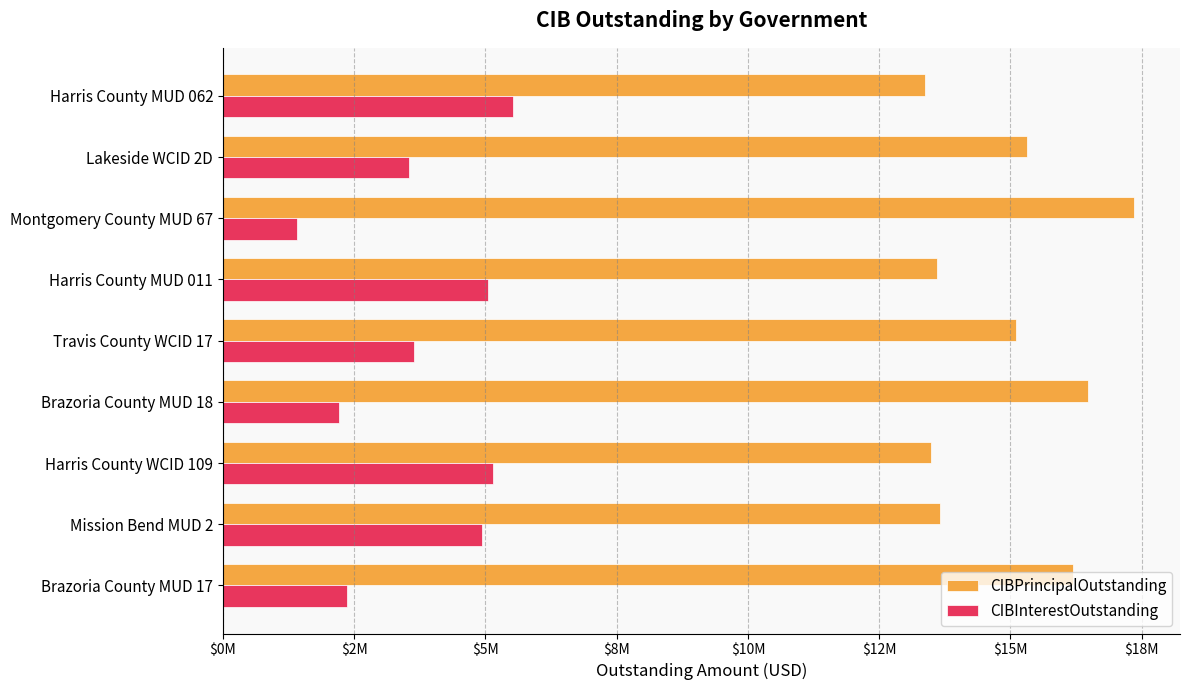

Reading right to left, what are all the values shown in this chart?

CIBPrincipalOutstanding: 16185000.0	13655000.0	13480000.0	16470000.0	15100000.0	13605000.0	17360000.0	15310000.0	13365000.0
CIBInterestOutstanding: 2369100.0	4931262.6	5150990.8	2221168.8	3634347.0	5053060.1	1411326.2	3539302.5	5534691.4